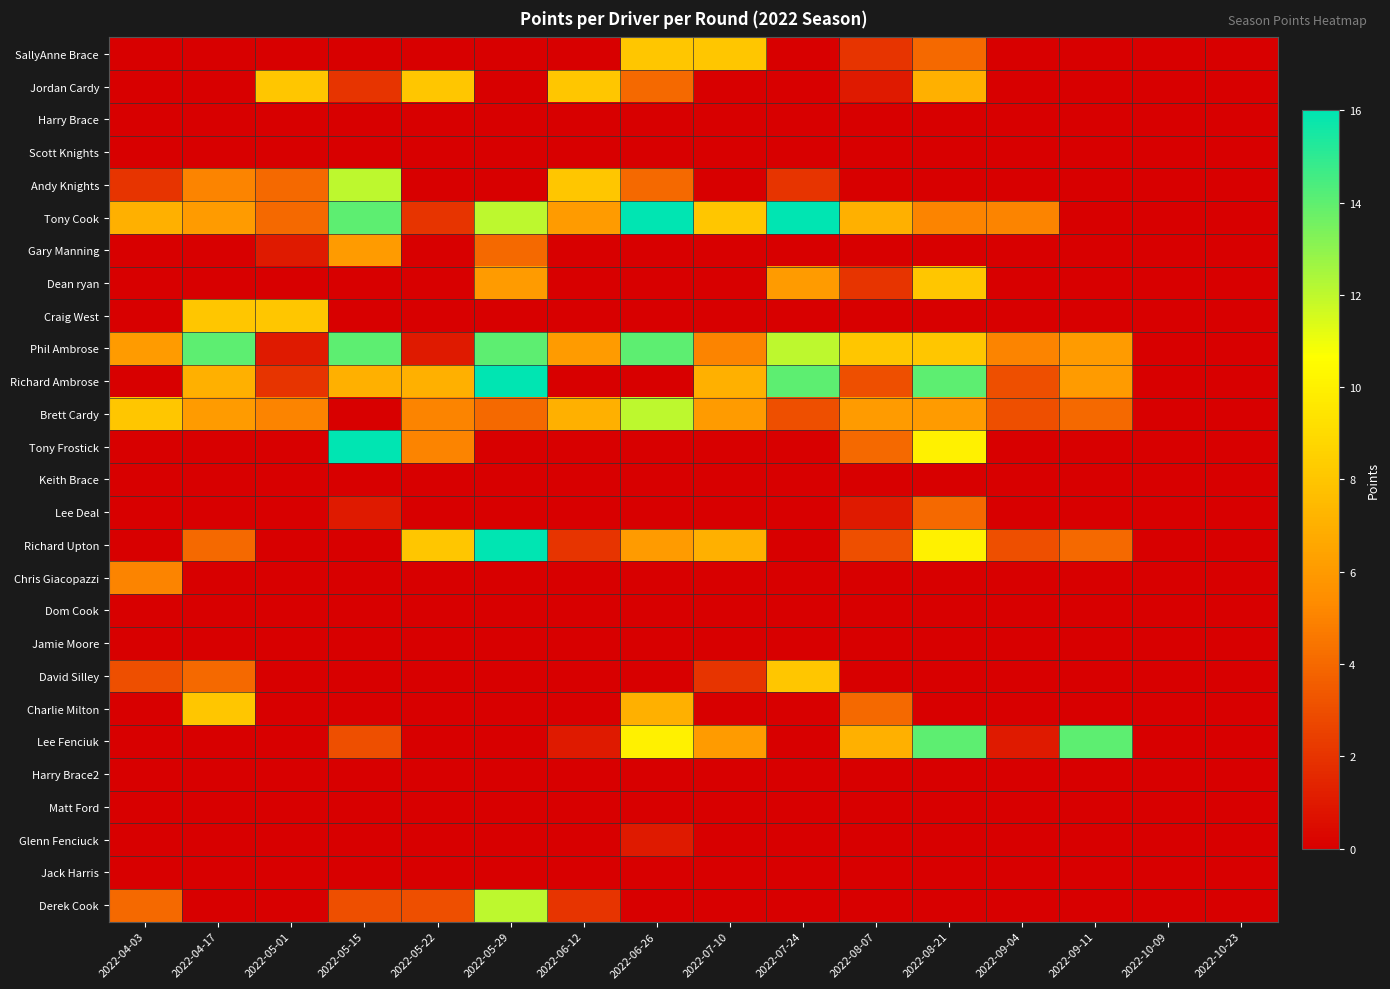

Which has a higher value, 2022-08-07 or 2022-09-11?

2022-08-07